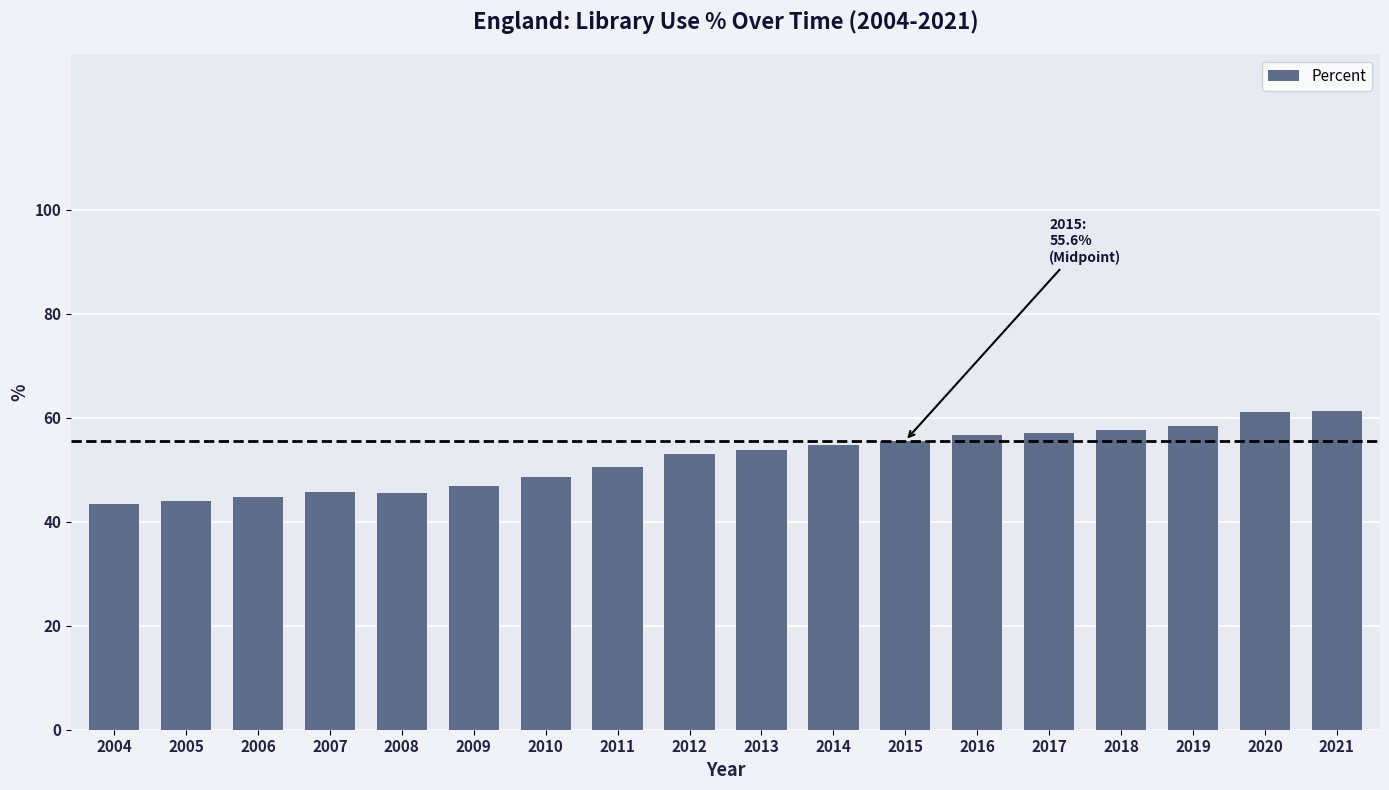

What is the difference between the second highest and second lowest values?

17.2